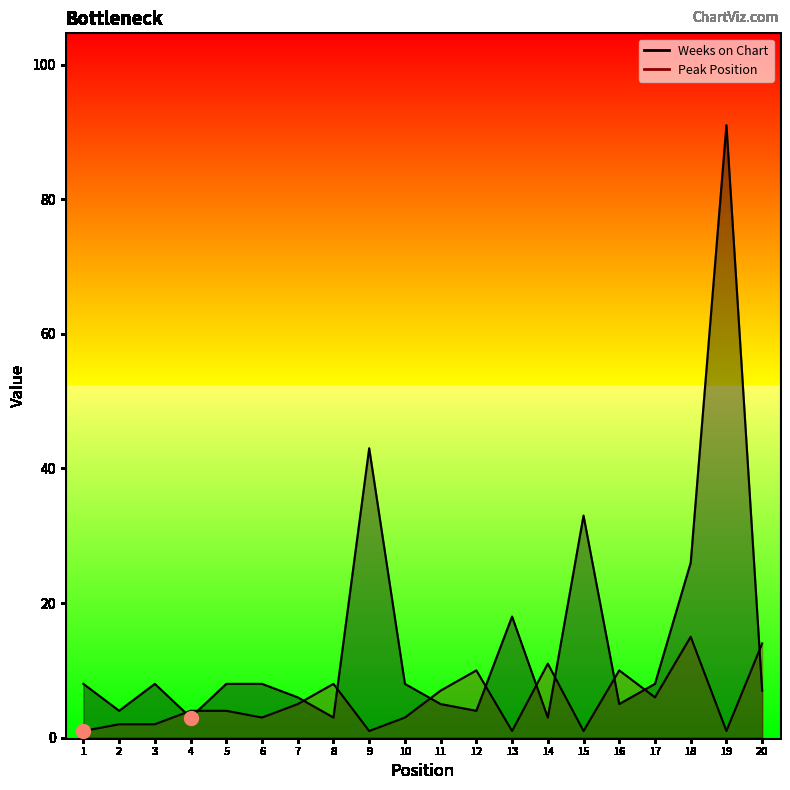

Count the number of categories in the chart.

20